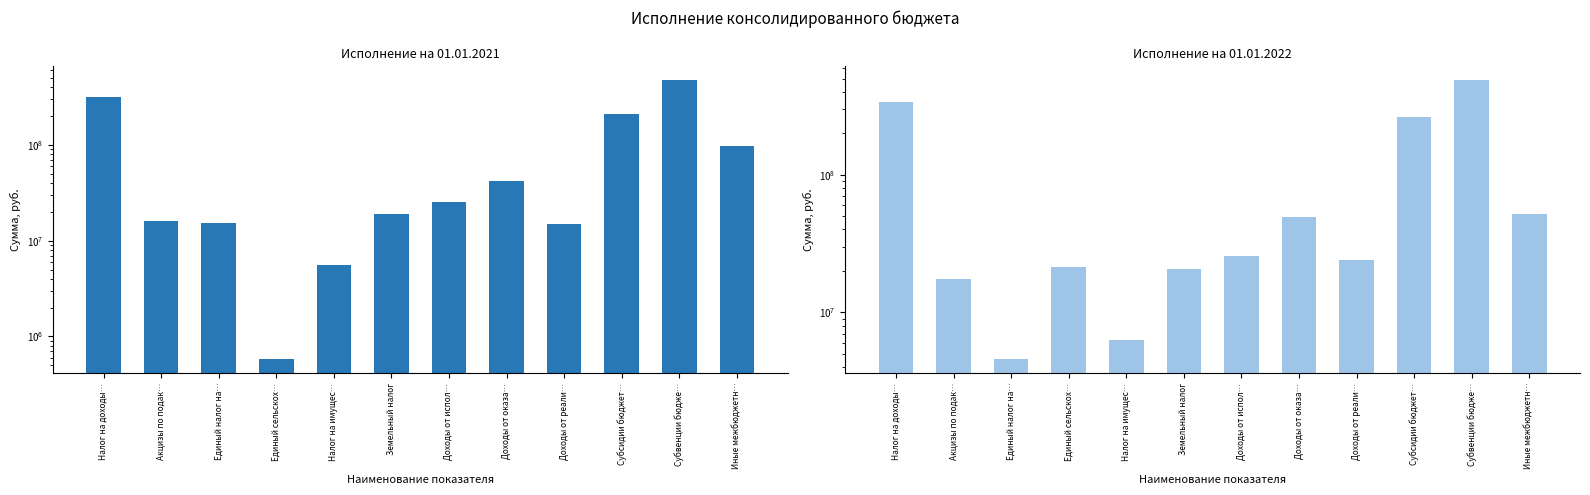

What is the label of the 3rd bar from the right?

Субсидии бюджет…